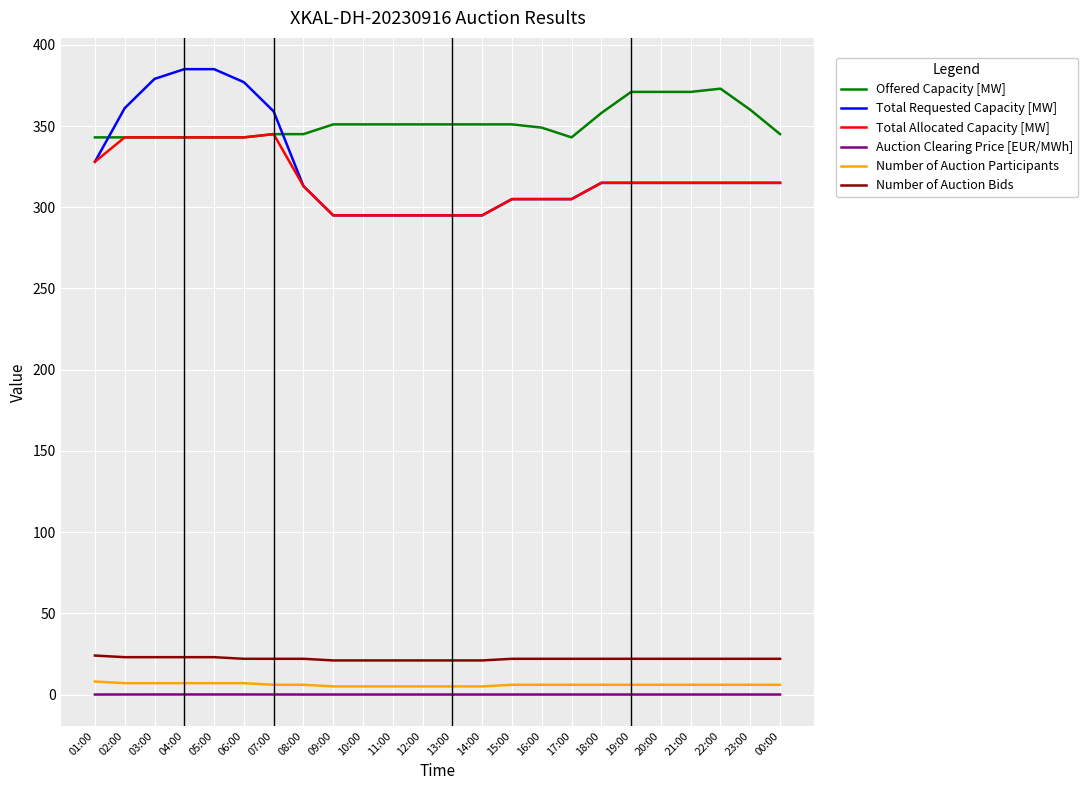

Which series has the widest spread of values?

Total Requested Capacity [MW]